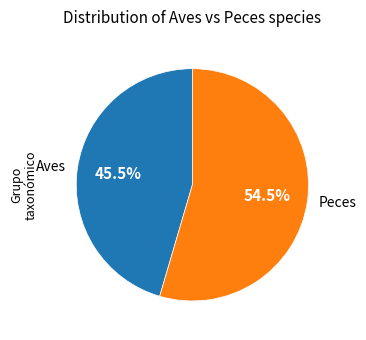

Does any single category account for the majority?

Yes